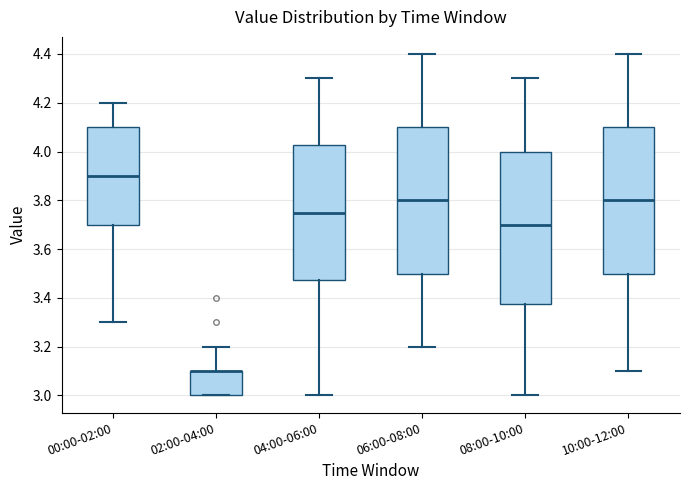

Reading left to right, transcribe this box plot: for each box, give where its median line is, the range the box spans, and where its two whiskers end, as read against the y-axis. The values are not printed on the chart, so give them approximately, as read against the axis.

00:00-02:00: median 3.90, box 3.70 to 4.10, whiskers 3.30 to 4.20
02:00-04:00: median 3.10 (drawn on the box's upper edge), box 3.00 to 3.10, whiskers 3.00 to 3.20
04:00-06:00: median 3.76, box 3.48 to 4.02, whiskers 3.00 to 4.30
06:00-08:00: median 3.80, box 3.50 to 4.10, whiskers 3.20 to 4.40
08:00-10:00: median 3.70, box 3.38 to 4.00, whiskers 3.00 to 4.30
10:00-12:00: median 3.80, box 3.50 to 4.10, whiskers 3.10 to 4.40